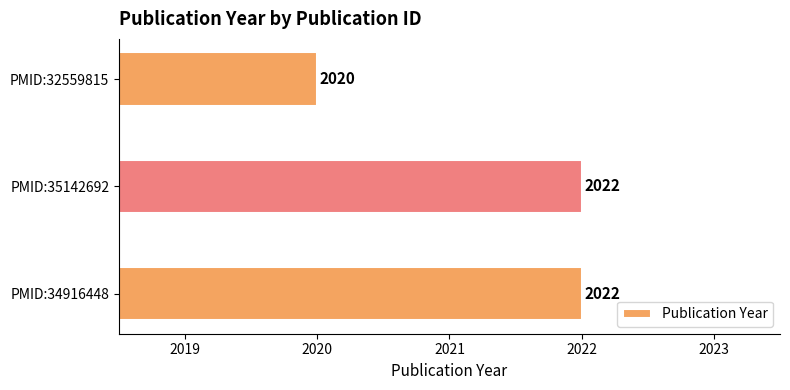

Between PMID:32559815 and PMID:34916448, which is larger?

PMID:34916448